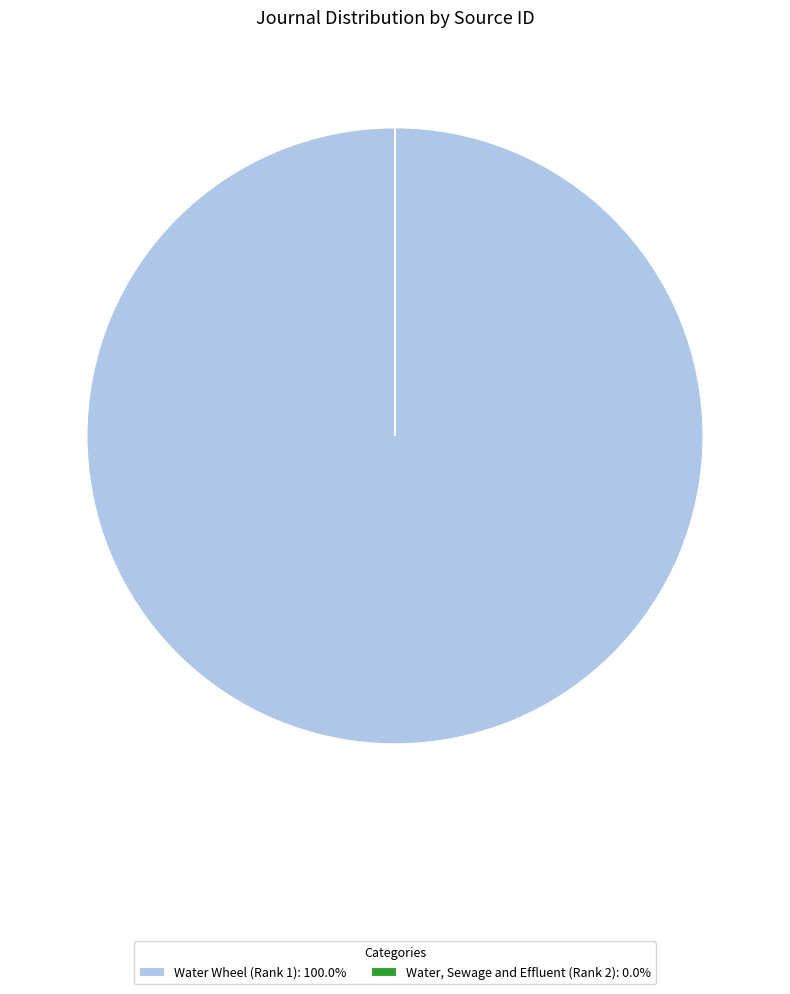

Does Water Wheel (Rank 1): 100.0% represent more than half of the total?

Yes